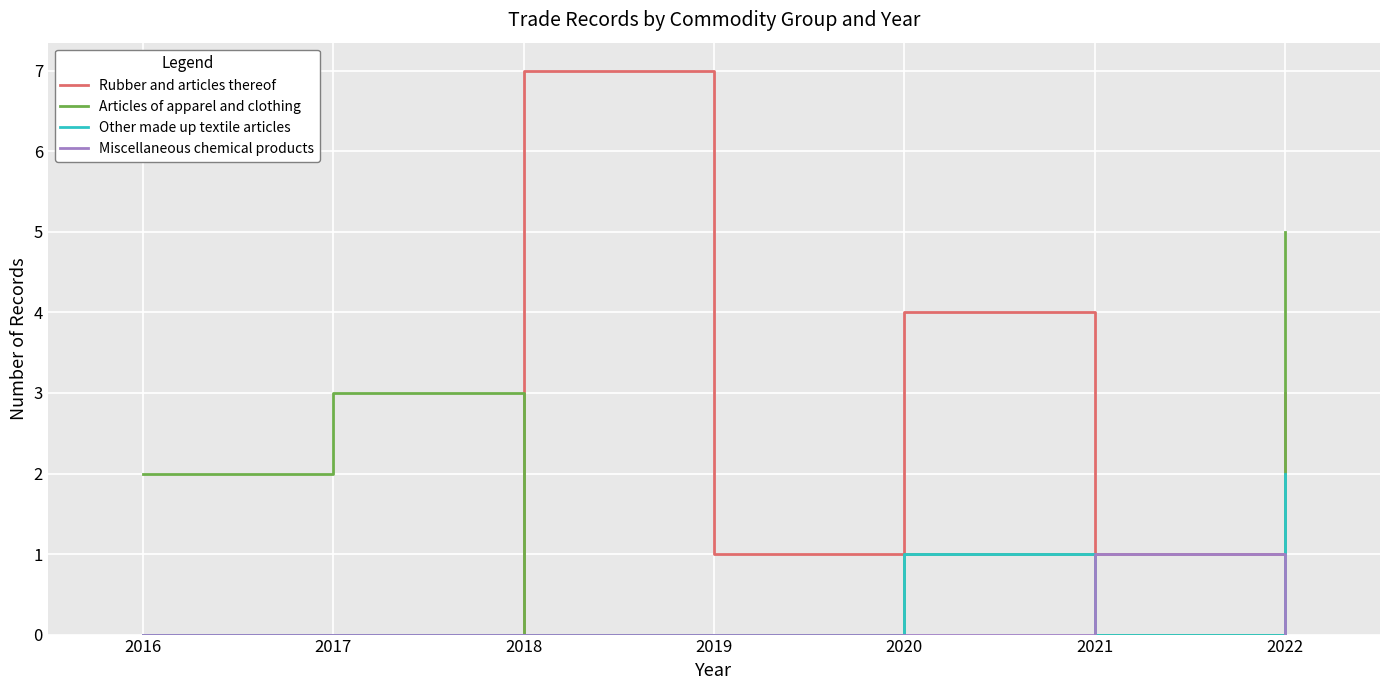

How many series are shown in this chart?

4